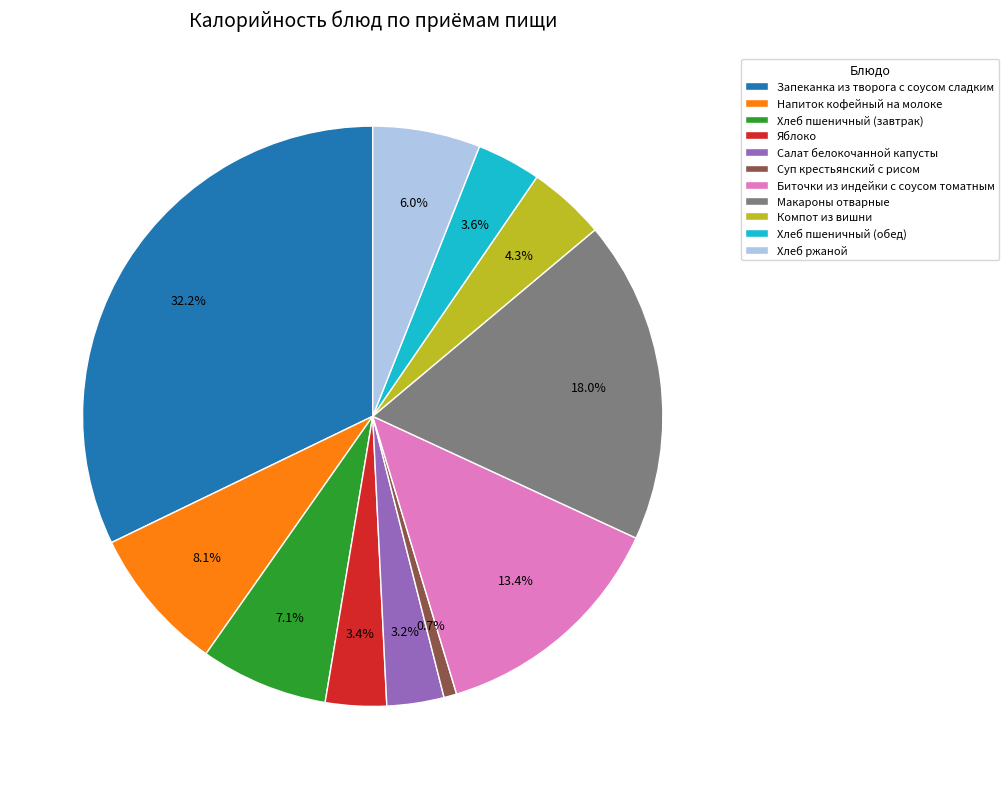

True or false: Яблоко accounts for 3% of the total.

True